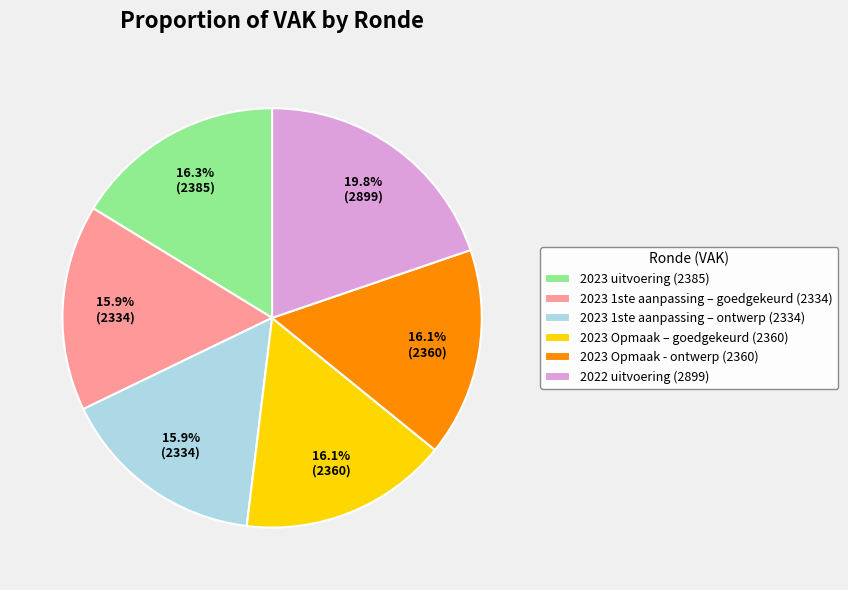

What portion of the pie excludes 2023 Opmaak - ontwerp?

83.9%